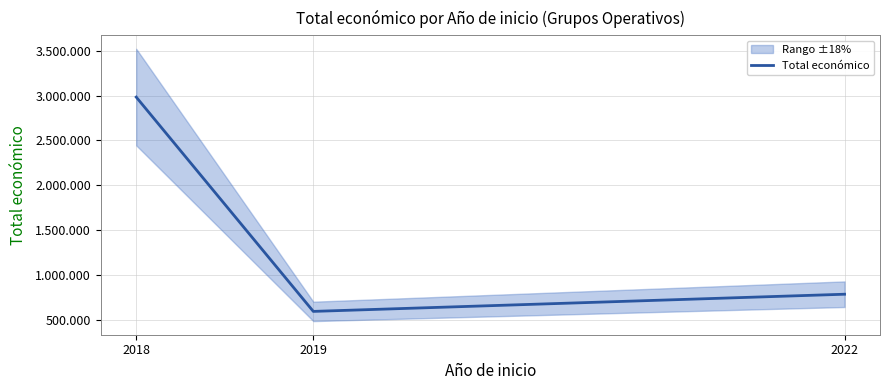

What is the value of the 3rd point from the left?

790680